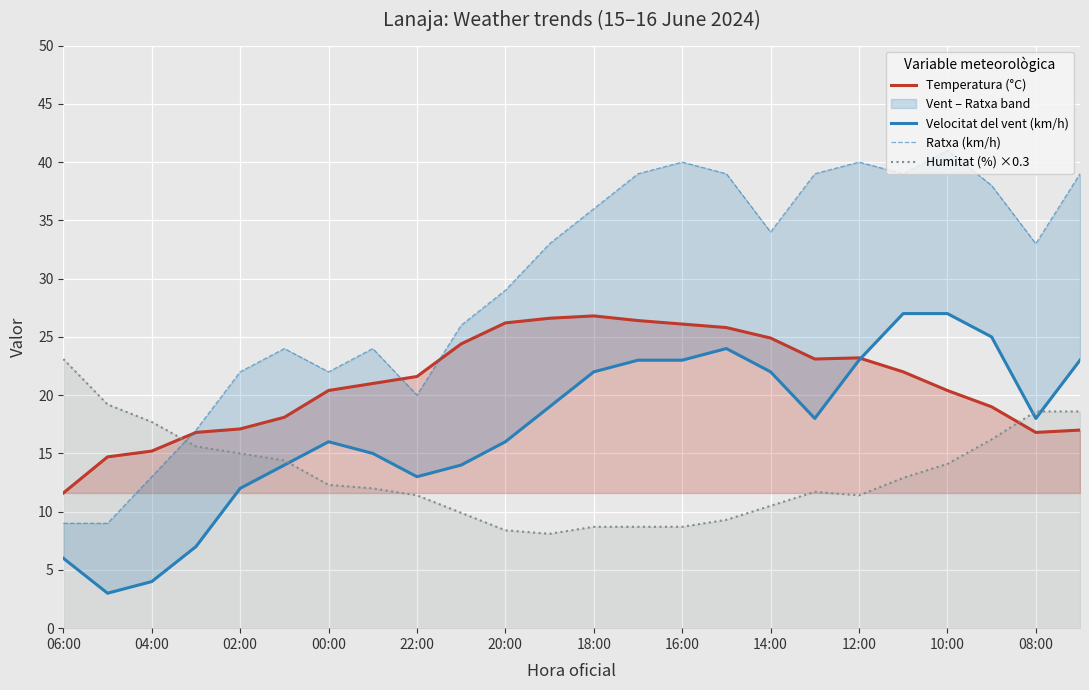

Reading right to left, what are all the values shown in this chart?

Temperatura (°C): 17.0	16.8	19.0	20.4	22.0	23.2	23.1	24.9	25.8	26.1	26.4	26.8	26.6	26.2	24.4	21.6	21.0	20.4	18.1	17.1	16.8	15.2	14.7	11.6
Velocitat del vent (km/h): 23.0	18.0	25.0	27.0	27.0	23.0	18.0	22.0	24.0	23.0	23.0	22.0	19.0	16.0	14.0	13.0	15.0	16.0	14.0	12.0	7.0	4.0	3.0	6.0
Ratxa (km/h): 39.0	33.0	38.0	41.0	39.0	40.0	39.0	34.0	39.0	40.0	39.0	36.0	33.0	29.0	26.0	20.0	24.0	22.0	24.0	22.0	17.0	13.0	9.0	9.0
Humitat (%) ×0.3: 18.6	18.6	16.2	14.1	12.9	11.4	11.7	10.5	9.3	8.7	8.7	8.7	8.1	8.4	9.9	11.4	12.0	12.3	14.4	15.0	15.6	17.7	19.2	23.1